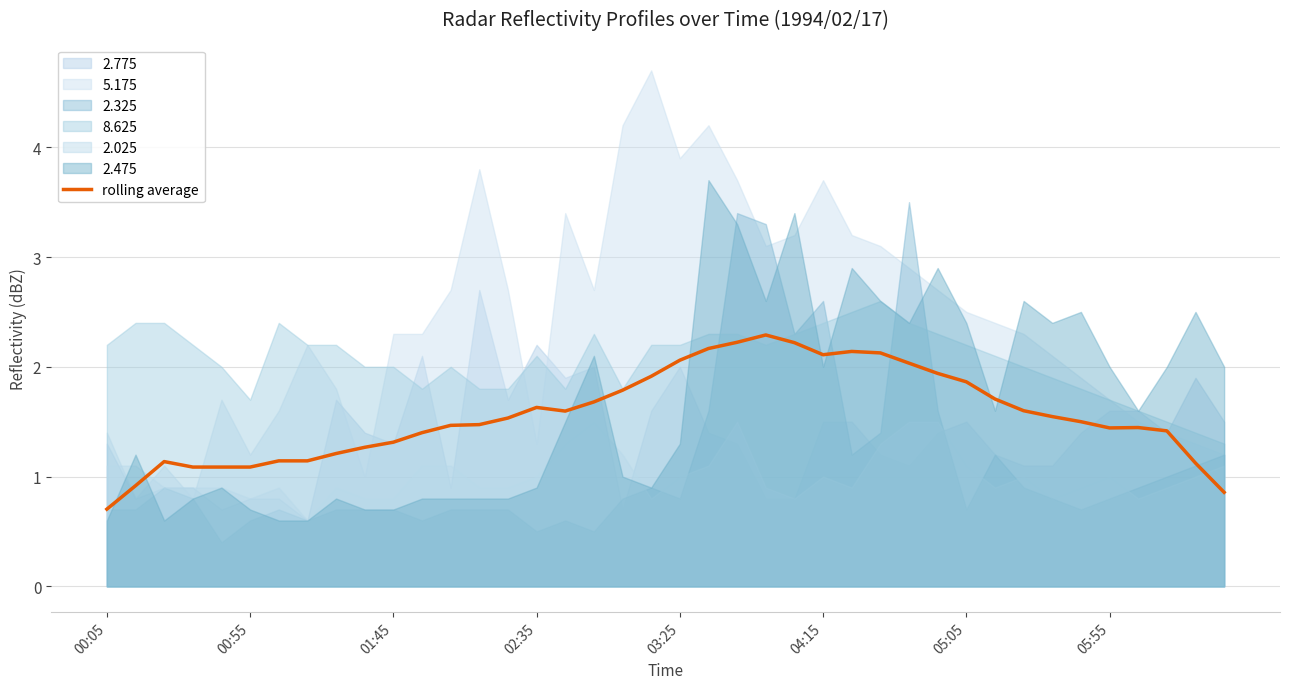

What is the sum of the values at 29 and 19?

3.9